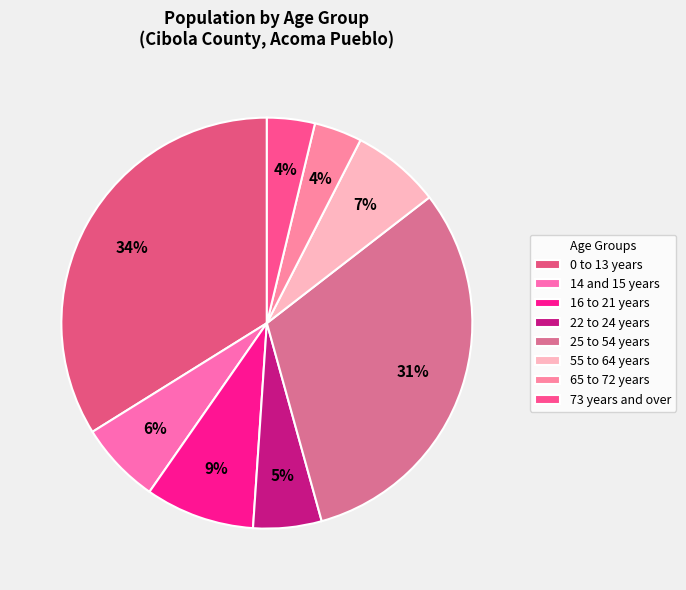

How many slices are in this pie chart?

8